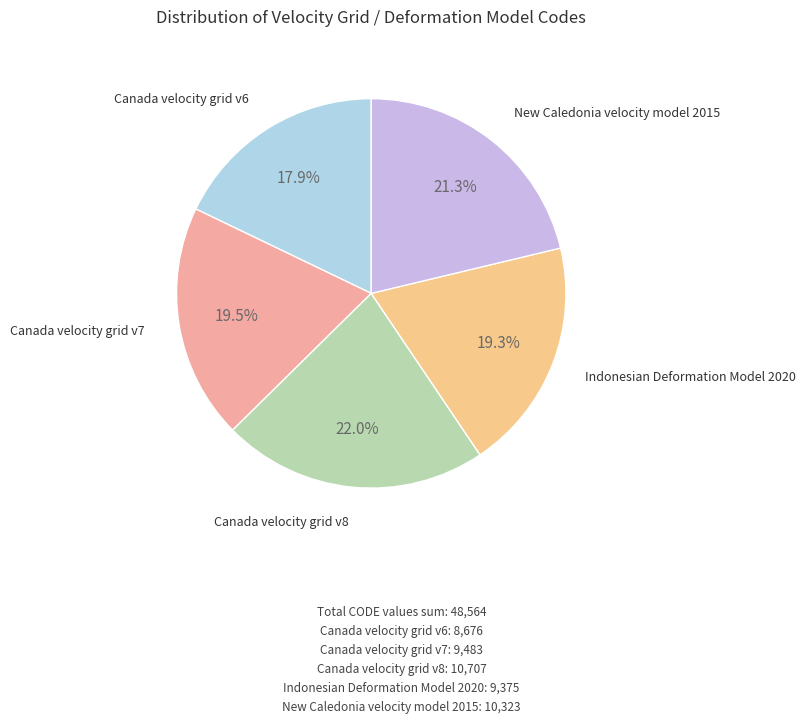

How many segments does this pie chart have?

5